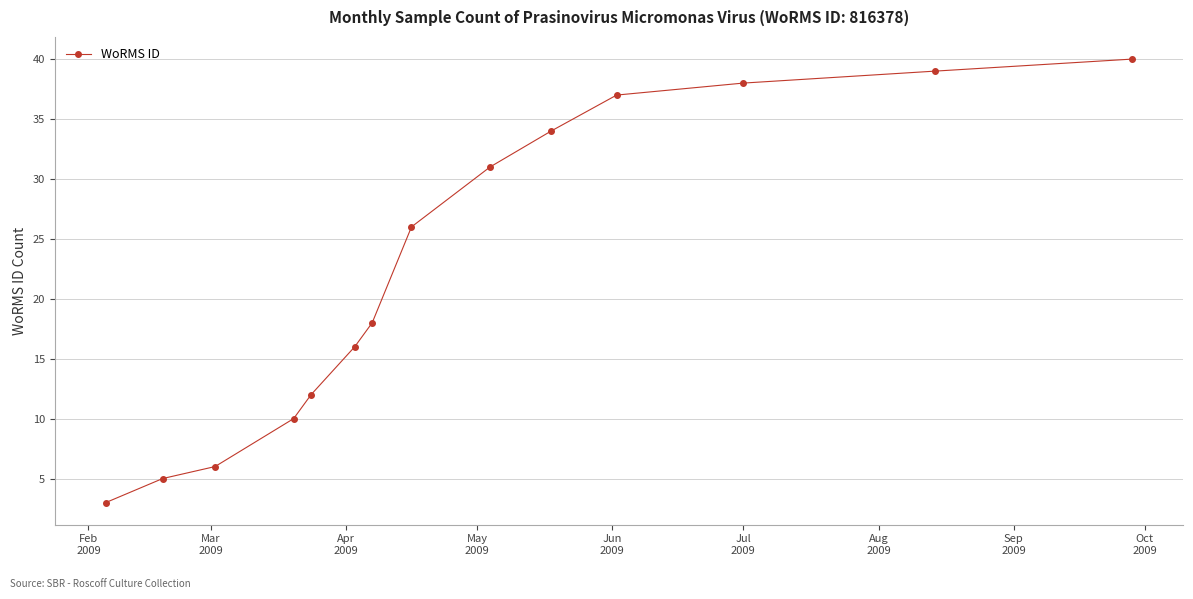

True or false: the data has more than 2 interior local peaks.

False